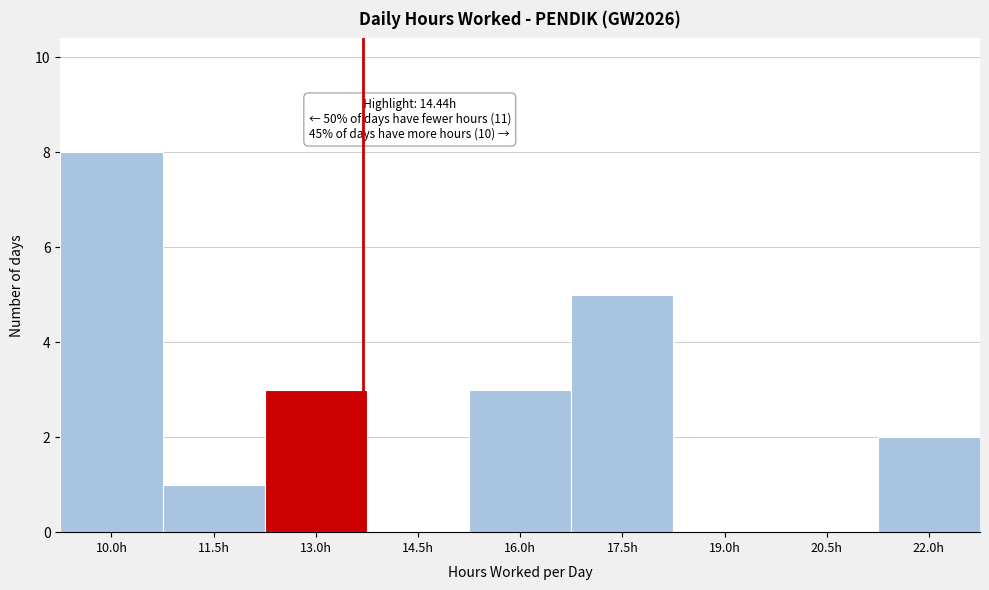

Reading left to right, extract all data points from this chart.

10.0h=8	11.5h=1	13.0h=3	14.5h=0	16.0h=3	17.5h=5	19.0h=0	20.5h=0	22.0h=2